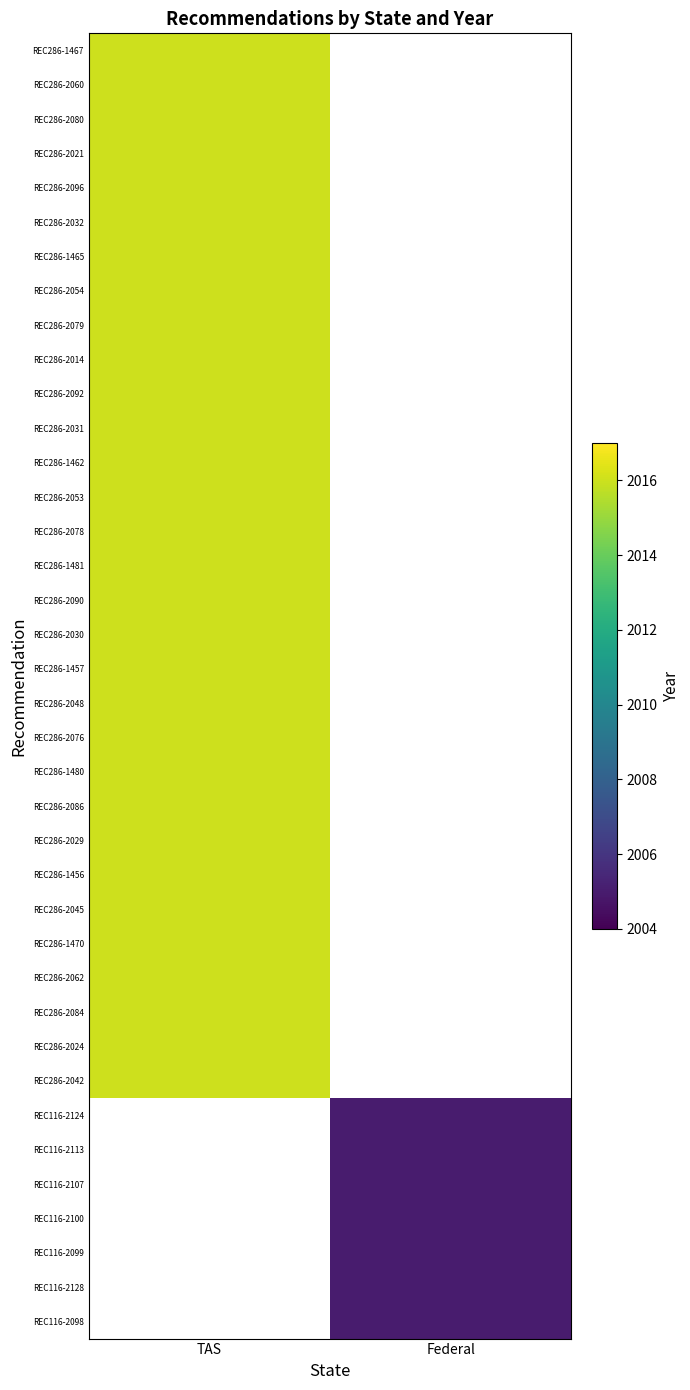

List the series in order of their overall mean, lowest first.

REC286-1467, REC286-2060, REC286-2080, REC286-2021, REC286-2096, REC286-2032, REC286-1465, REC286-2054, REC286-2079, REC286-2014, REC286-2092, REC286-2031, REC286-1462, REC286-2053, REC286-2078, REC286-1481, REC286-2090, REC286-2030, REC286-1457, REC286-2048, REC286-2076, REC286-1480, REC286-2086, REC286-2029, REC286-1456, REC286-2045, REC286-1470, REC286-2062, REC286-2084, REC286-2024, REC286-2042, REC116-2124, REC116-2113, REC116-2107, REC116-2100, REC116-2099, REC116-2128, REC116-2098